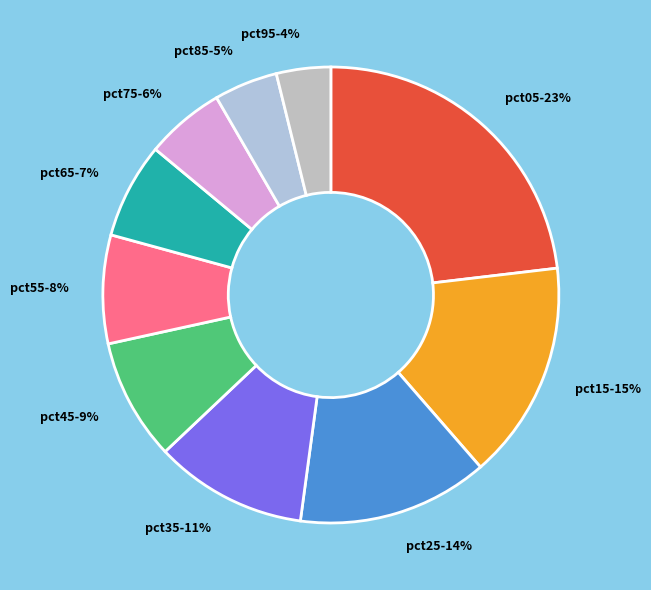

How many segments does this pie chart have?

10